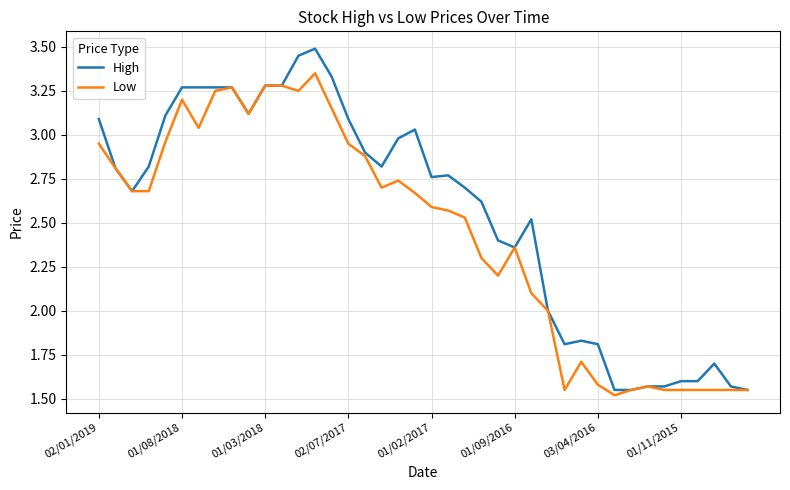

Which series has the largest total across all categories?

High